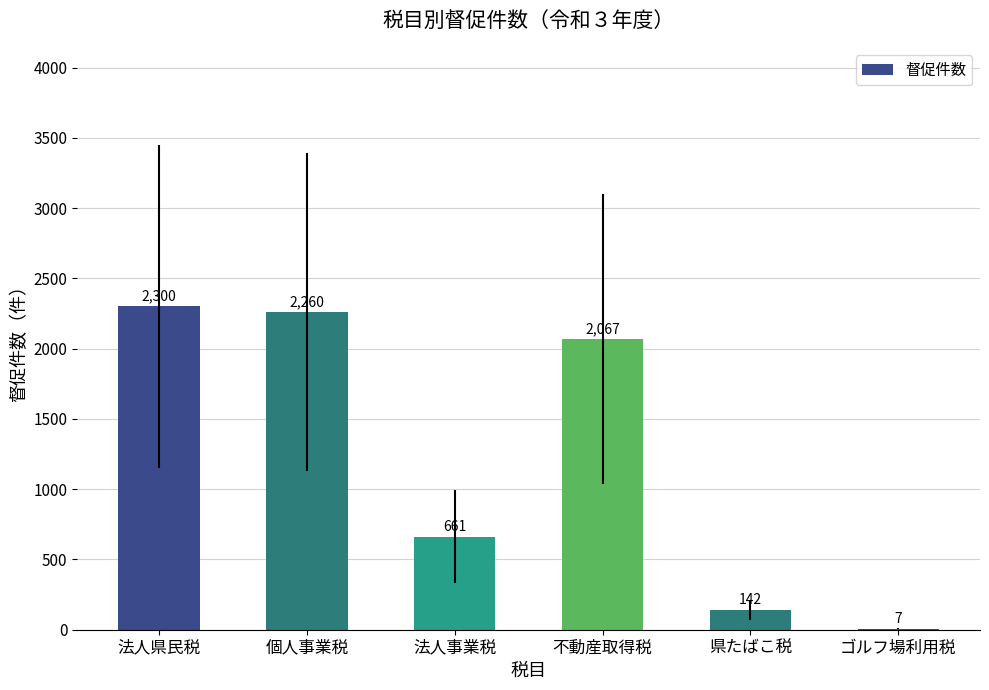

What is the maximum value shown in the chart?

2300